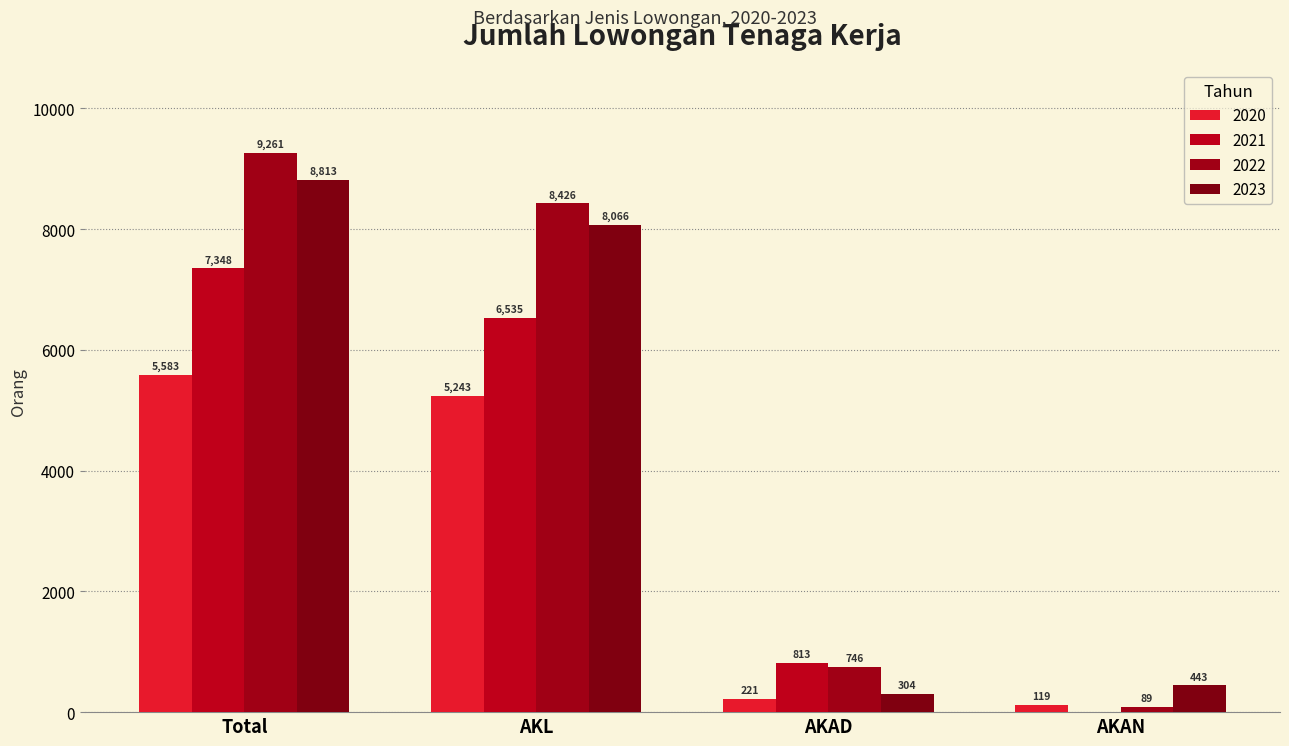

Are the bars horizontal?

No